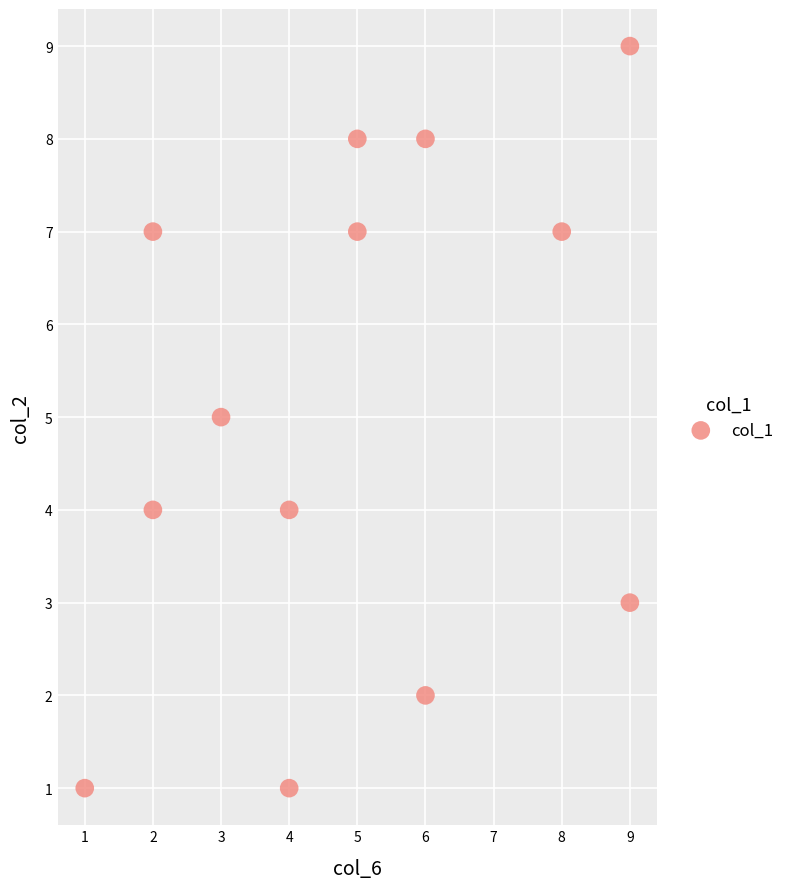

What is the range of Y values (max minus min)?

8